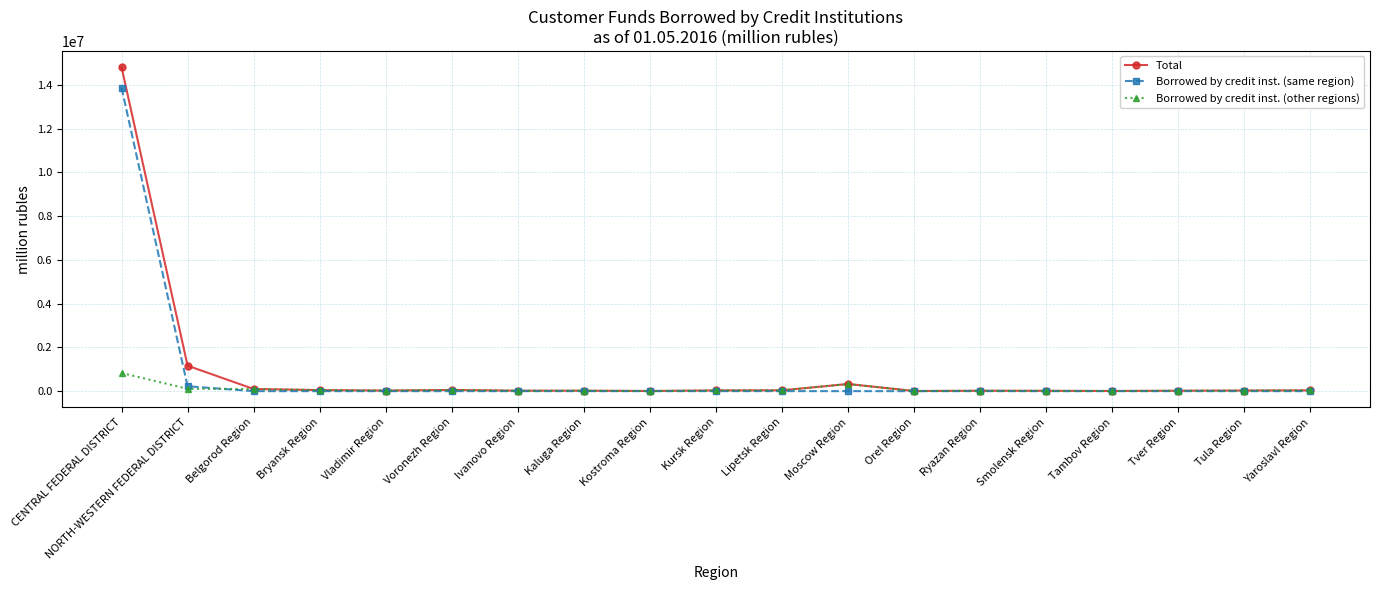

Which category has the highest value in the Borrowed by credit inst. (same region) series?

CENTRAL FEDERAL DISTRICT